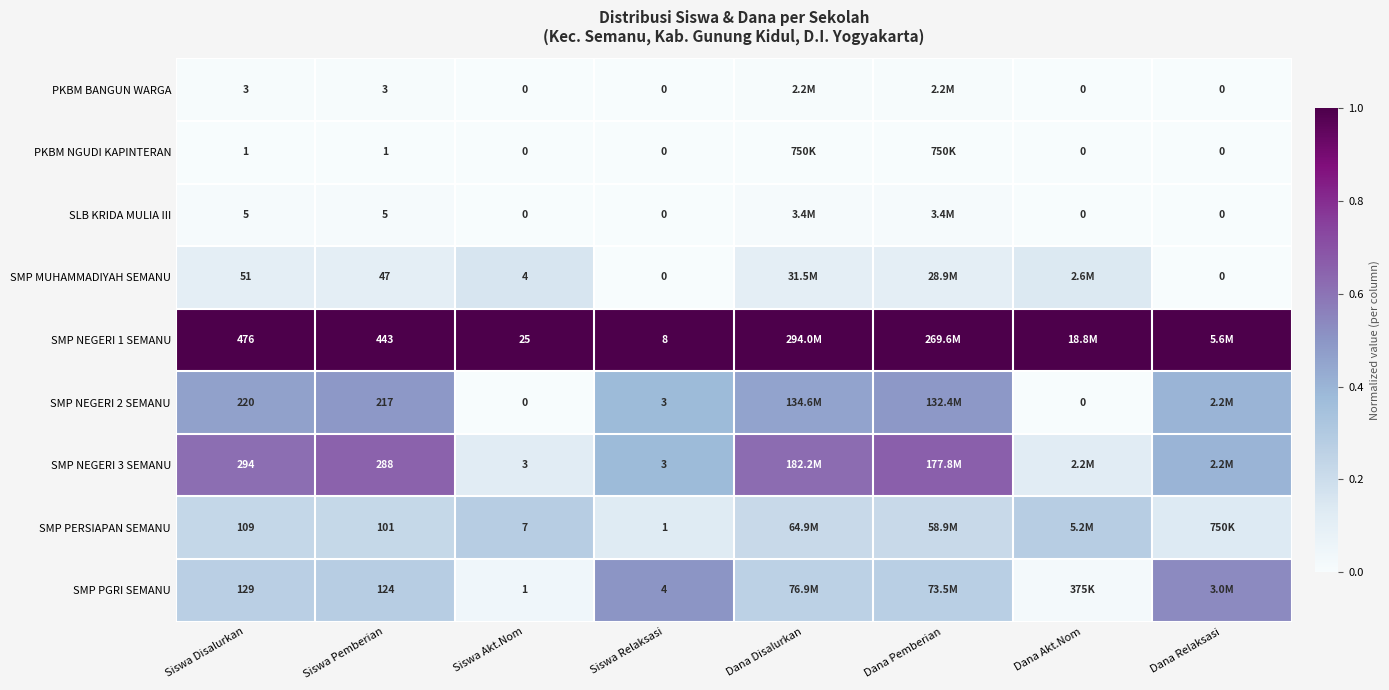

Which category has the highest value in the SLB KRIDA MULIA III series?

Dana Pemberian